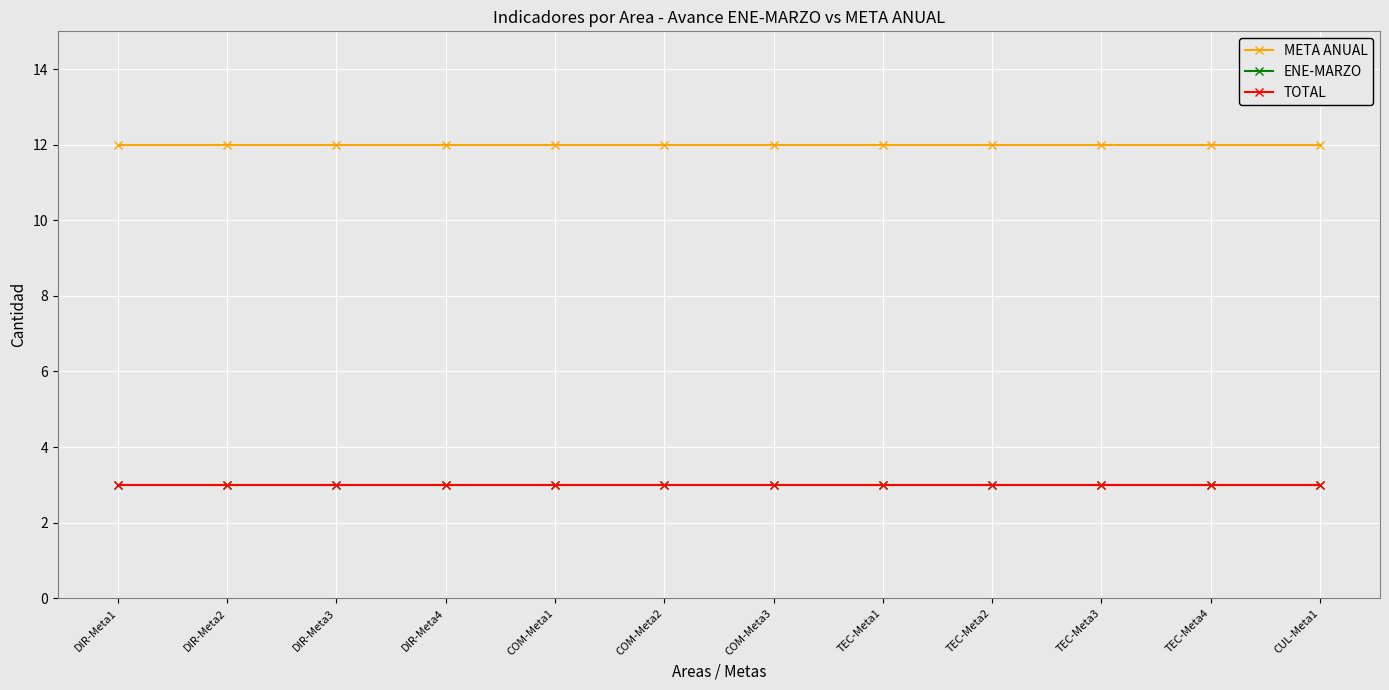

True or false: TOTAL has more than 1 interior local peaks.

False